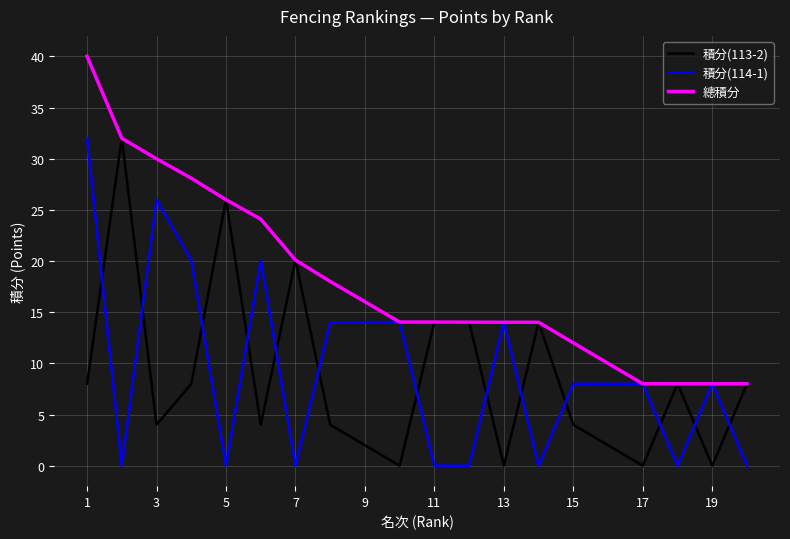

Which series has the largest total across all categories?

總積分